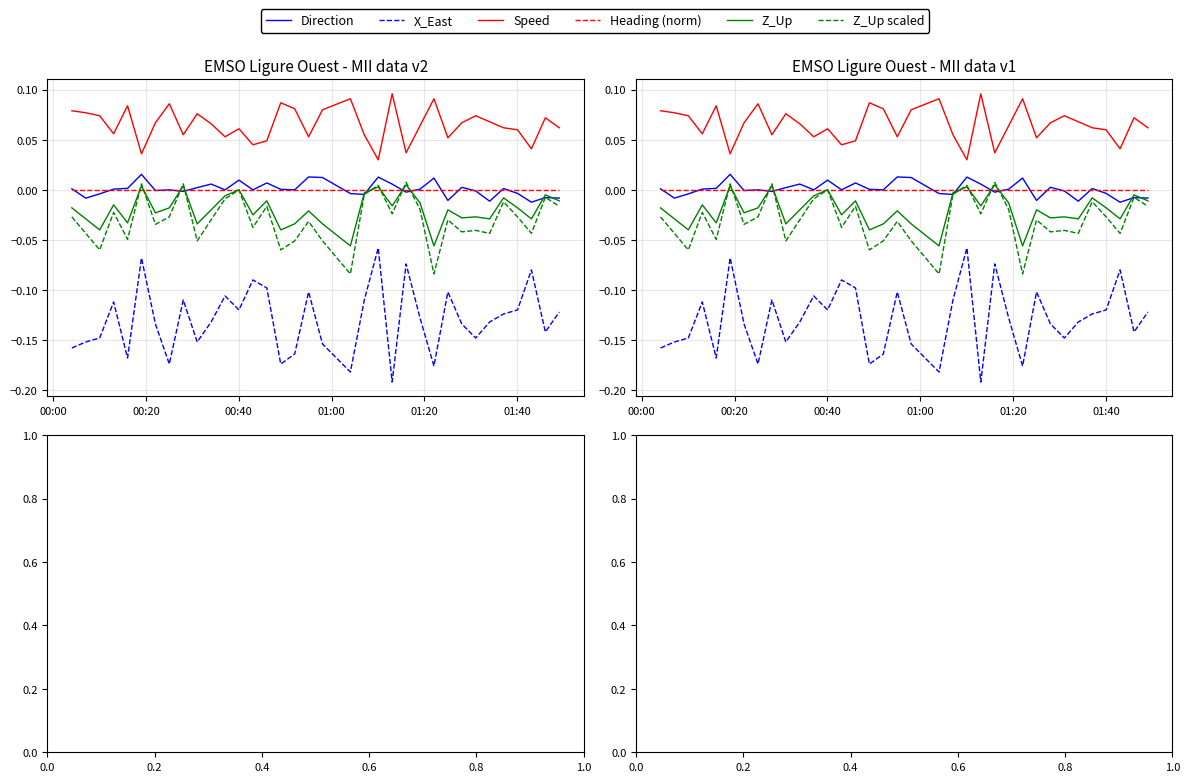

Is this an area chart (filled region under the line)?

No